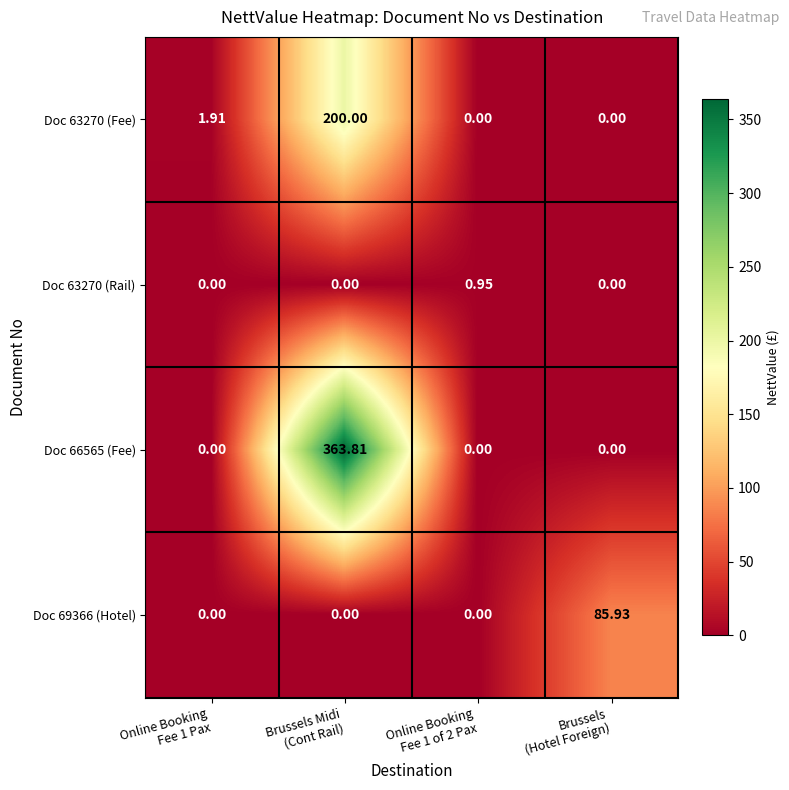

How many data points in Doc 63270 (Fee) are above 1?

2